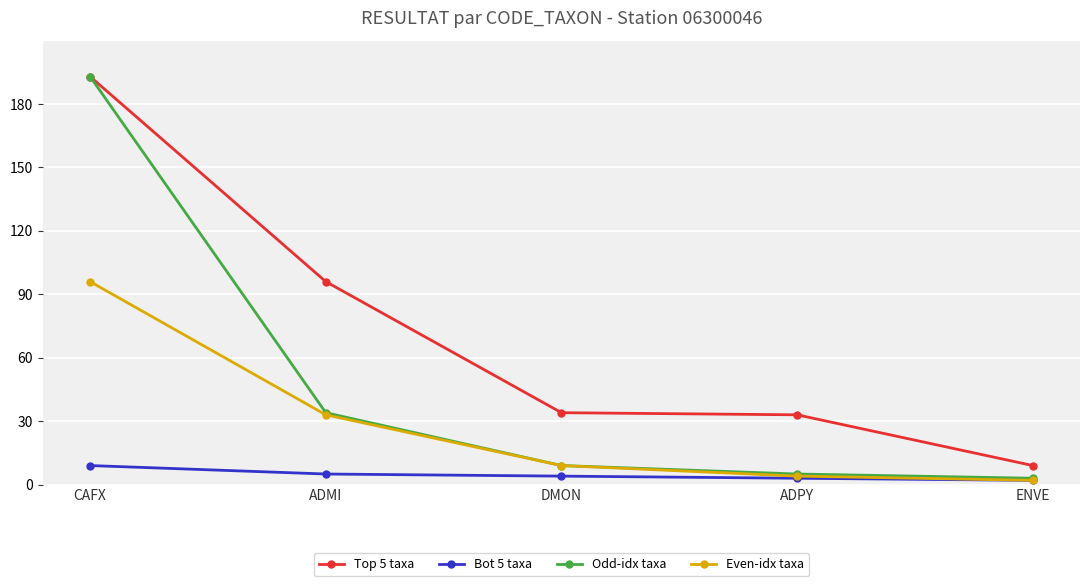

What are all the series names shown in the legend?

Top 5 taxa, Bot 5 taxa, Odd-idx taxa, Even-idx taxa